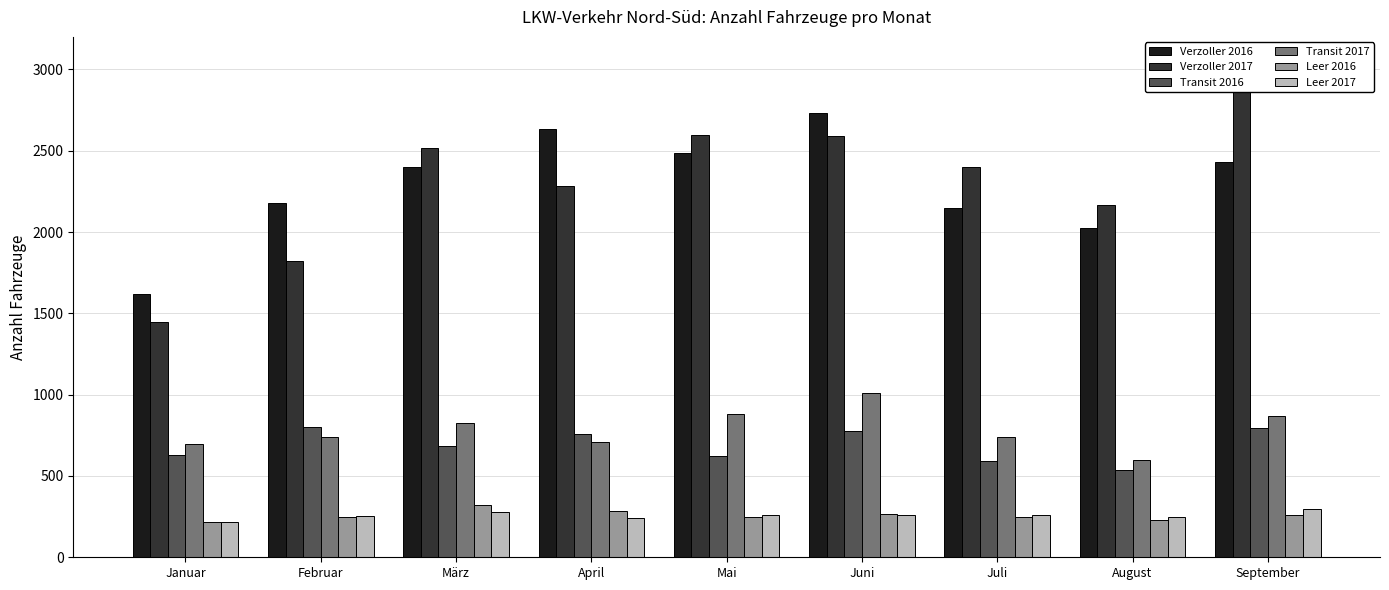

Which label corresponds to the smallest value in the chart?

Januar